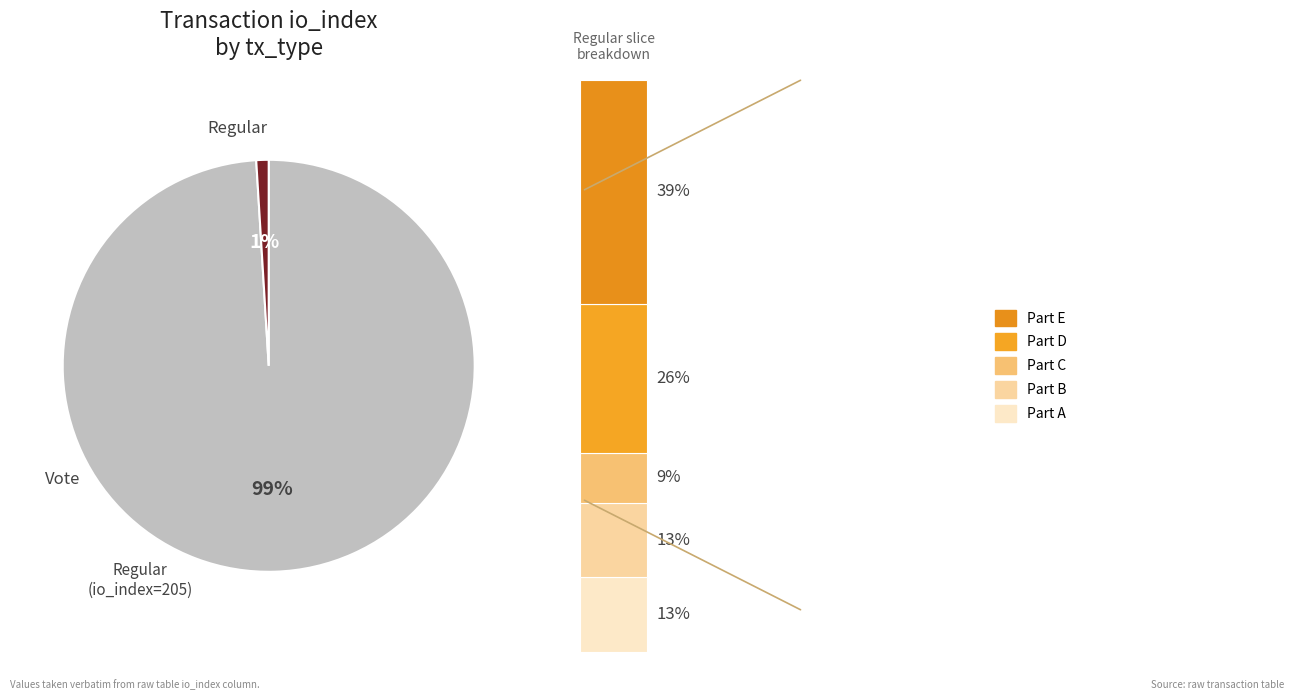

Between 1 and io_index, which is larger?

io_index